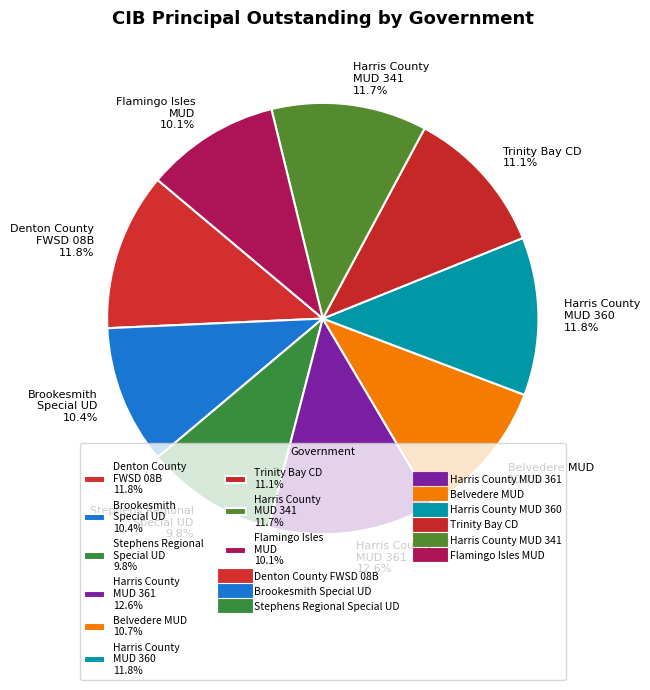

Which category has the biggest portion of the pie?

Harris County MUD 361